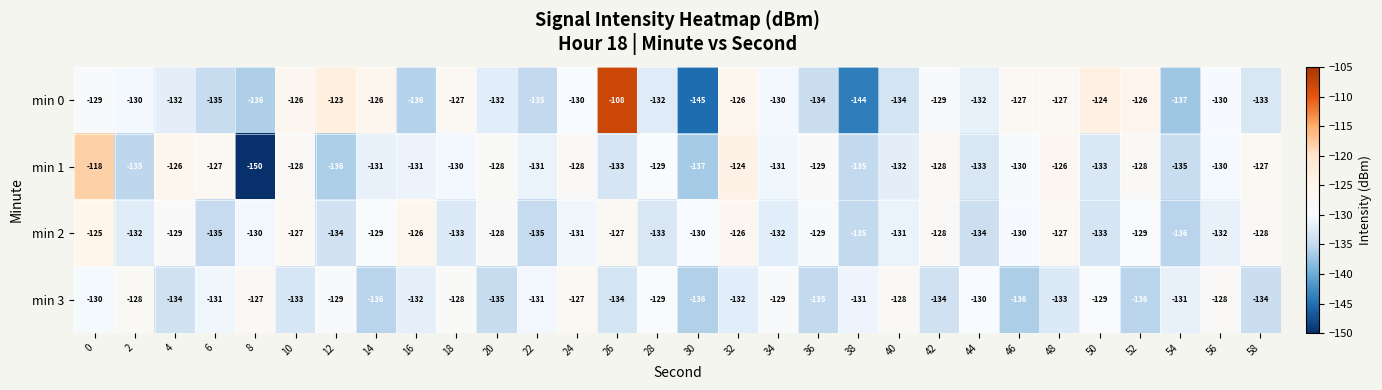

How many min 3 values are between -134 and -129?

18